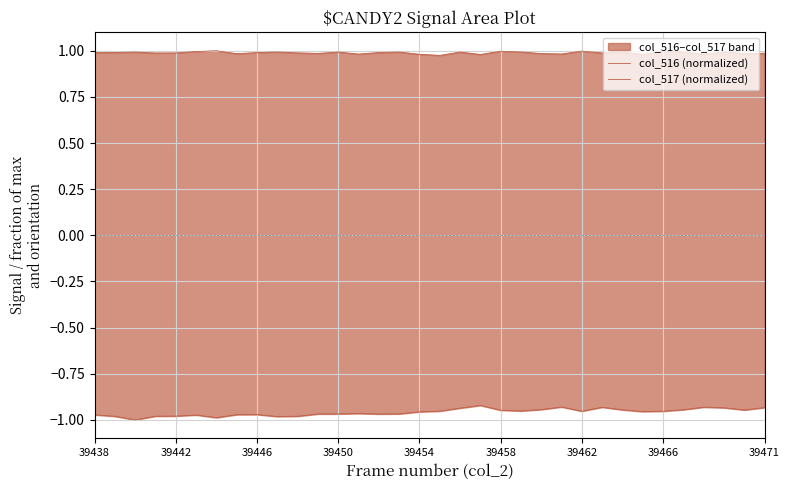

What is the average value of the col_516 (normalized) series?

-1.0